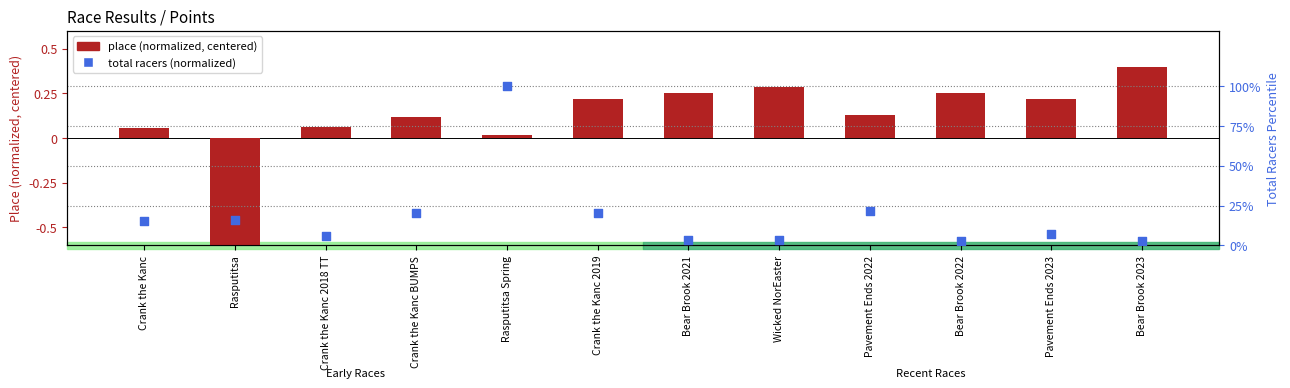

At how many categories does at least one series exceed 0?

12